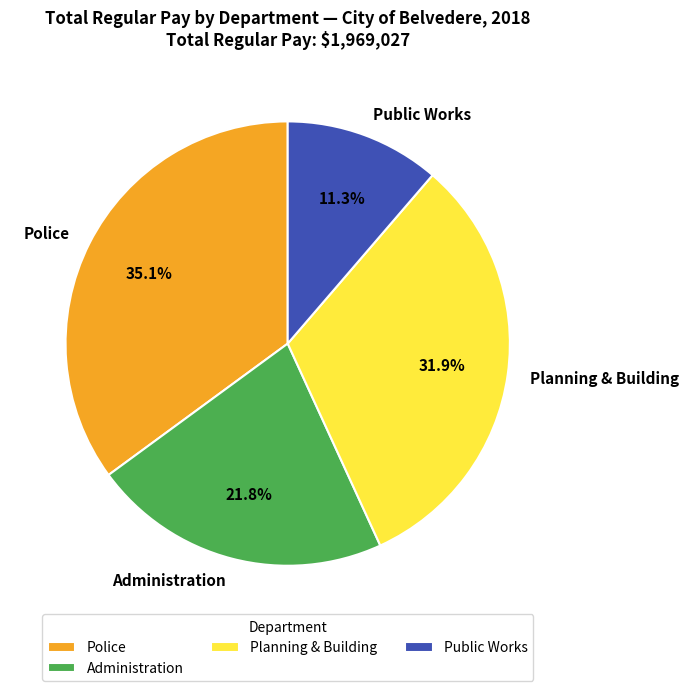

Is there a majority slice in this chart?

No